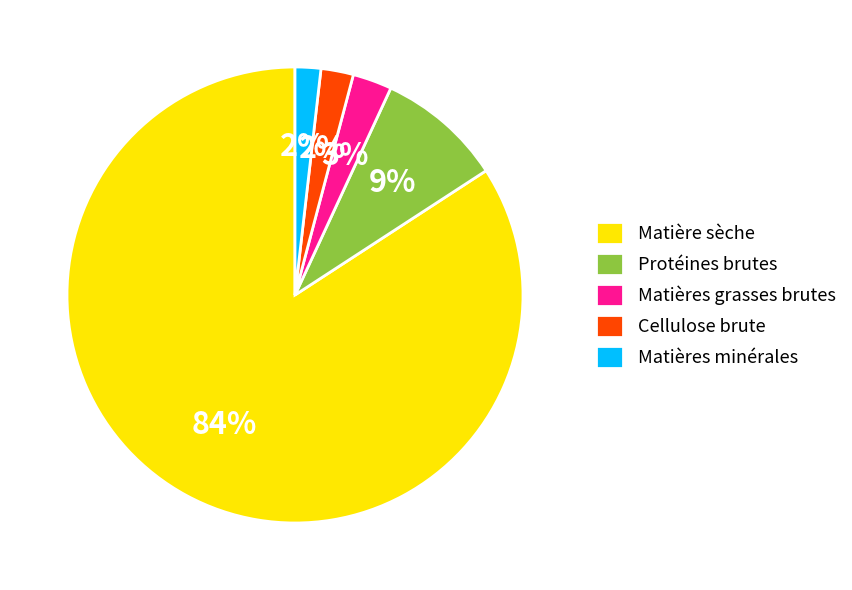

Is there a majority slice in this chart?

Yes